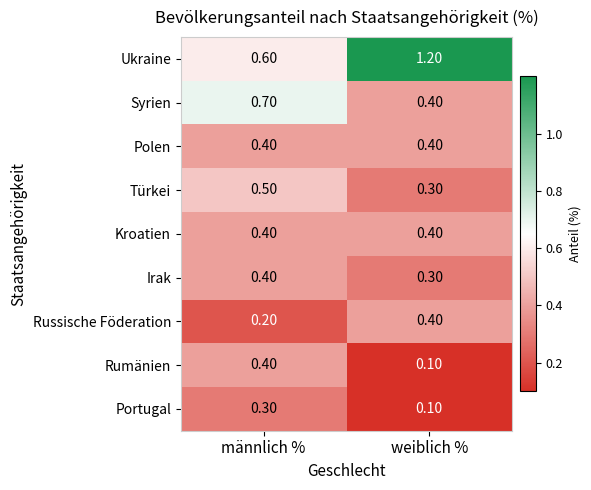

What is the difference between the Rumänien values at männlich % and weiblich %?

0.3